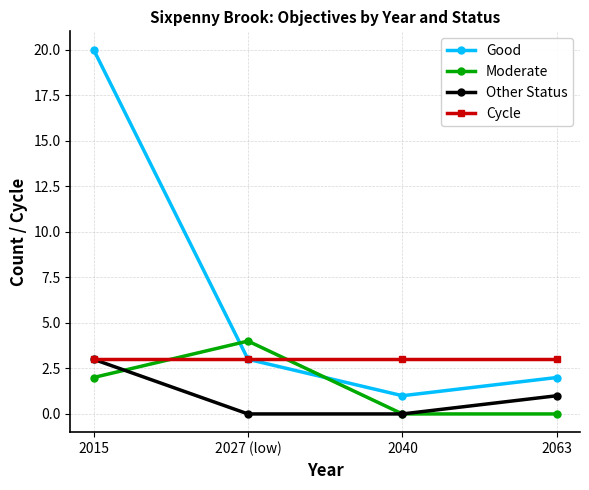

At how many categories does at least one series exceed 1?

4